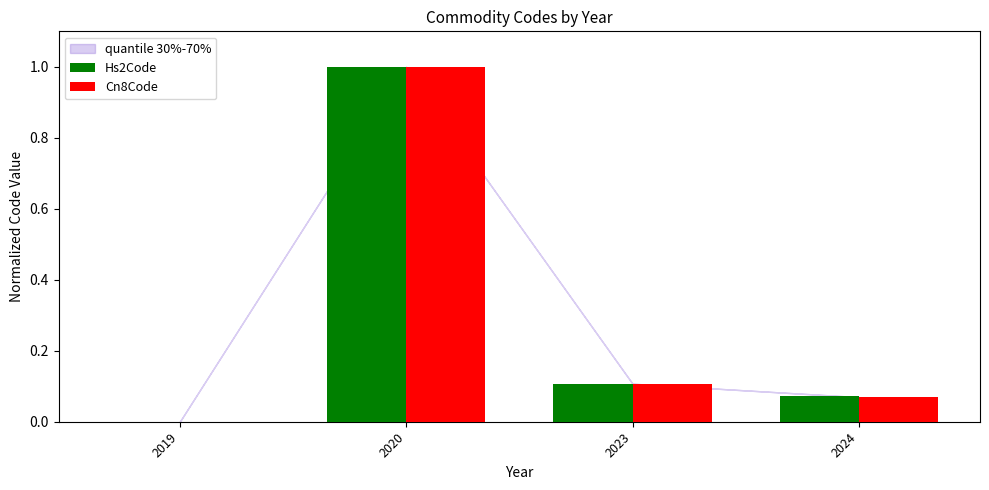

What is the sum of the Hs2Code values at 2020 and 2024?

1.1